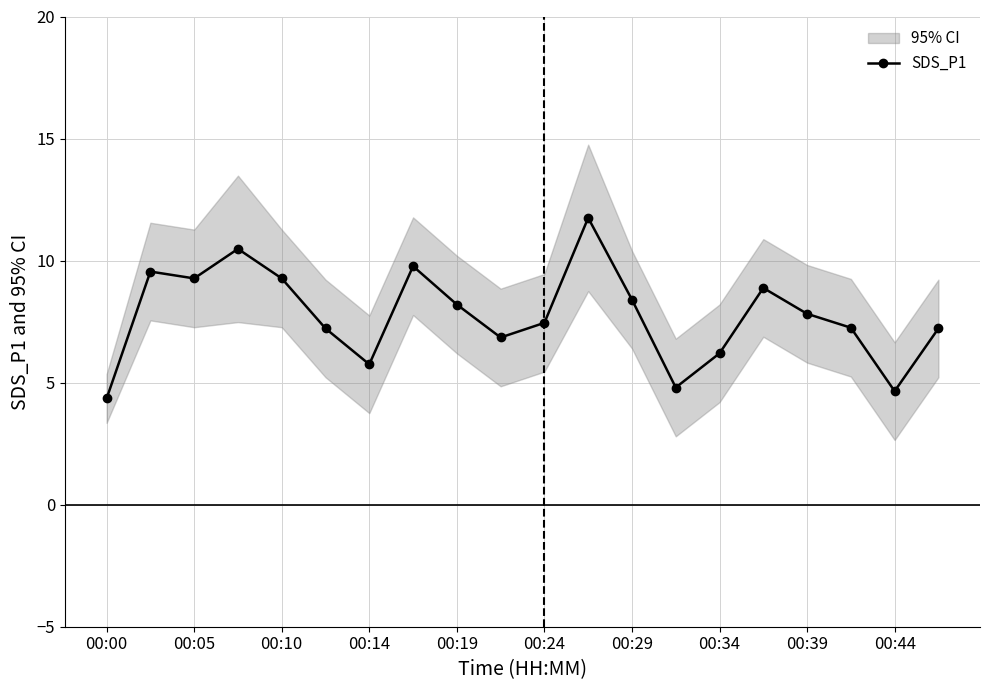

True or false: SDS_P1 has more than 1 interior local peaks.

True